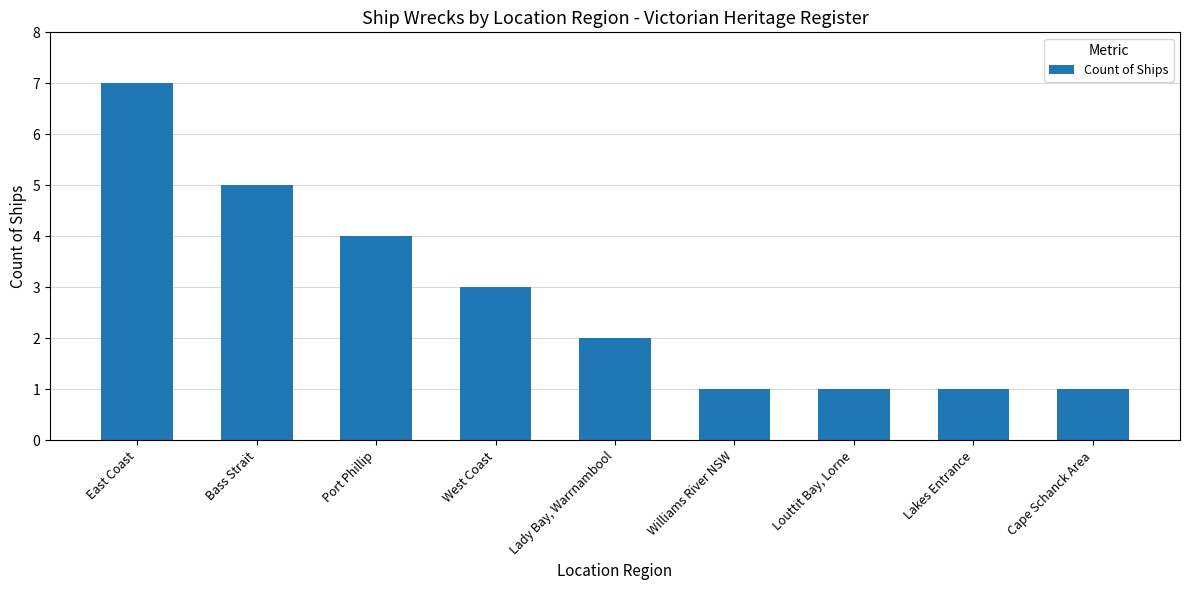

Which category has the highest value across all series?

East Coast